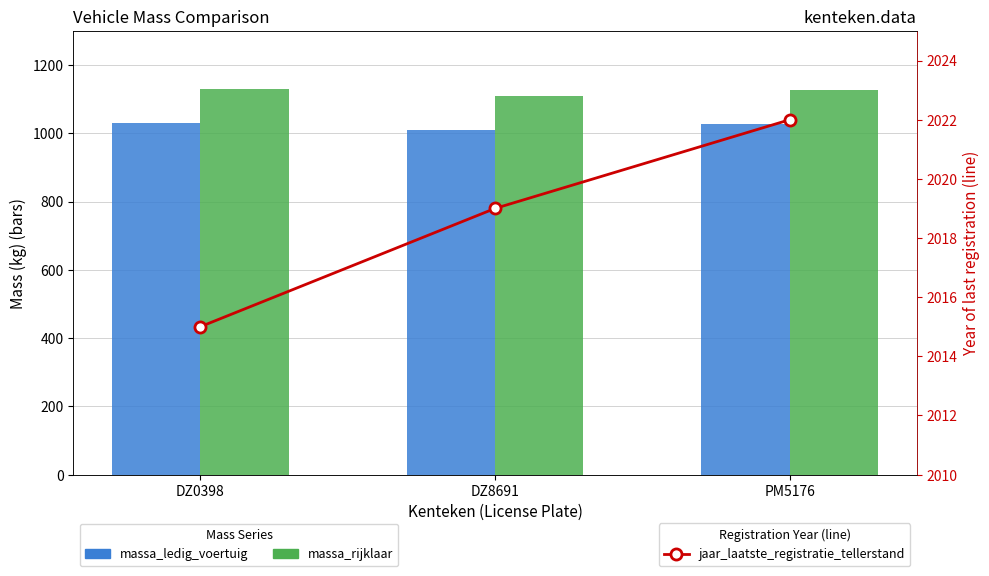

At which category is the sum across all series the highest?

PM5176